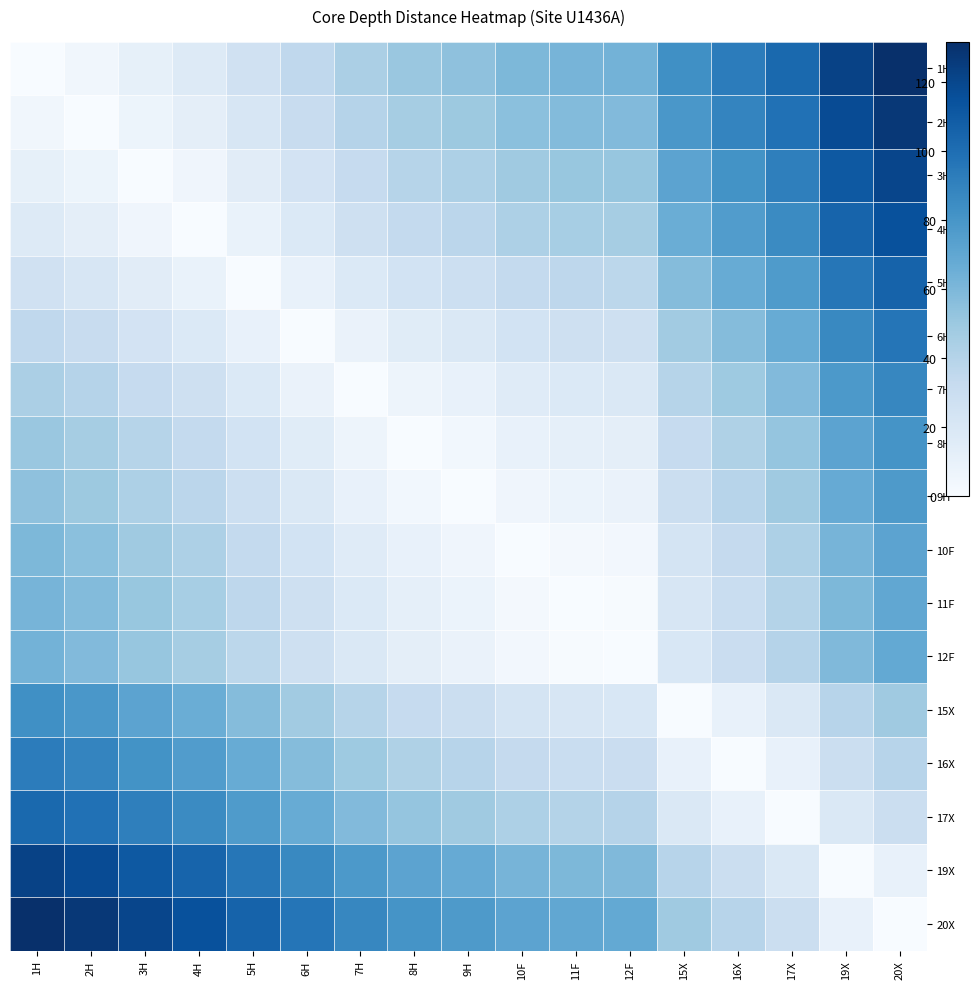

Reading left to right, what are all the values shown in this chart?

1H: 1H=0.0	2H=4.3	3H=11.2	4H=16.8	5H=25.8	6H=35.3	7H=43.9	8H=50.4	9H=54.1	10F=59.7	11F=62.2	12F=62.8	15X=83.1	16X=92.8	17X=102.5	19X=121.9	20X=131.6
2H: 1H=4.3	2H=0.0	3H=6.9	4H=12.5	5H=21.5	6H=31.0	7H=39.6	8H=46.1	9H=49.8	10F=55.4	11F=57.9	12F=58.5	15X=78.8	16X=88.5	17X=98.2	19X=117.6	20X=127.3
3H: 1H=11.2	2H=6.9	3H=0.0	4H=5.6	5H=14.6	6H=24.1	7H=32.7	8H=39.2	9H=42.9	10F=48.5	11F=51.0	12F=51.6	15X=71.9	16X=81.6	17X=91.3	19X=110.7	20X=120.4
4H: 1H=16.8	2H=12.5	3H=5.6	4H=0.0	5H=9.0	6H=18.5	7H=27.1	8H=33.6	9H=37.3	10F=42.9	11F=45.4	12F=46.0	15X=66.3	16X=76.0	17X=85.7	19X=105.1	20X=114.8
5H: 1H=25.8	2H=21.5	3H=14.6	4H=9.0	5H=0.0	6H=9.5	7H=18.1	8H=24.6	9H=28.3	10F=33.9	11F=36.4	12F=37.0	15X=57.3	16X=67.0	17X=76.7	19X=96.1	20X=105.8
6H: 1H=35.3	2H=31.0	3H=24.1	4H=18.5	5H=9.5	6H=0.0	7H=8.6	8H=15.1	9H=18.8	10F=24.4	11F=26.9	12F=27.5	15X=47.8	16X=57.5	17X=67.2	19X=86.6	20X=96.3
7H: 1H=43.9	2H=39.6	3H=32.7	4H=27.1	5H=18.1	6H=8.6	7H=0.0	8H=6.5	9H=10.2	10F=15.8	11F=18.3	12F=18.9	15X=39.2	16X=48.9	17X=58.6	19X=78.0	20X=87.7
8H: 1H=50.4	2H=46.1	3H=39.2	4H=33.6	5H=24.6	6H=15.1	7H=6.5	8H=0.0	9H=3.7	10F=9.3	11F=11.8	12F=12.4	15X=32.7	16X=42.4	17X=52.1	19X=71.5	20X=81.2
9H: 1H=54.1	2H=49.8	3H=42.9	4H=37.3	5H=28.3	6H=18.8	7H=10.2	8H=3.7	9H=0.0	10F=5.6	11F=8.1	12F=8.7	15X=29.0	16X=38.7	17X=48.4	19X=67.8	20X=77.5
10F: 1H=59.7	2H=55.4	3H=48.5	4H=42.9	5H=33.9	6H=24.4	7H=15.8	8H=9.3	9H=5.6	10F=0.0	11F=2.5	12F=3.1	15X=23.4	16X=33.1	17X=42.8	19X=62.2	20X=71.9
11F: 1H=62.2	2H=57.9	3H=51.0	4H=45.4	5H=36.4	6H=26.9	7H=18.3	8H=11.8	9H=8.1	10F=2.5	11F=0.0	12F=0.6	15X=20.9	16X=30.6	17X=40.3	19X=59.7	20X=69.4
12F: 1H=62.8	2H=58.5	3H=51.6	4H=46.0	5H=37.0	6H=27.5	7H=18.9	8H=12.4	9H=8.7	10F=3.1	11F=0.6	12F=0.0	15X=20.3	16X=30.0	17X=39.7	19X=59.1	20X=68.8
15X: 1H=83.1	2H=78.8	3H=71.9	4H=66.3	5H=57.3	6H=47.8	7H=39.2	8H=32.7	9H=29.0	10F=23.4	11F=20.9	12F=20.3	15X=0.0	16X=9.7	17X=19.4	19X=38.8	20X=48.5
16X: 1H=92.8	2H=88.5	3H=81.6	4H=76.0	5H=67.0	6H=57.5	7H=48.9	8H=42.4	9H=38.7	10F=33.1	11F=30.6	12F=30.0	15X=9.7	16X=0.0	17X=9.7	19X=29.1	20X=38.8
17X: 1H=102.5	2H=98.2	3H=91.3	4H=85.7	5H=76.7	6H=67.2	7H=58.6	8H=52.1	9H=48.4	10F=42.8	11F=40.3	12F=39.7	15X=19.4	16X=9.7	17X=0.0	19X=19.4	20X=29.1
19X: 1H=121.9	2H=117.6	3H=110.7	4H=105.1	5H=96.1	6H=86.6	7H=78.0	8H=71.5	9H=67.8	10F=62.2	11F=59.7	12F=59.1	15X=38.8	16X=29.1	17X=19.4	19X=0.0	20X=9.7
20X: 1H=131.6	2H=127.3	3H=120.4	4H=114.8	5H=105.8	6H=96.3	7H=87.7	8H=81.2	9H=77.5	10F=71.9	11F=69.4	12F=68.8	15X=48.5	16X=38.8	17X=29.1	19X=9.7	20X=0.0